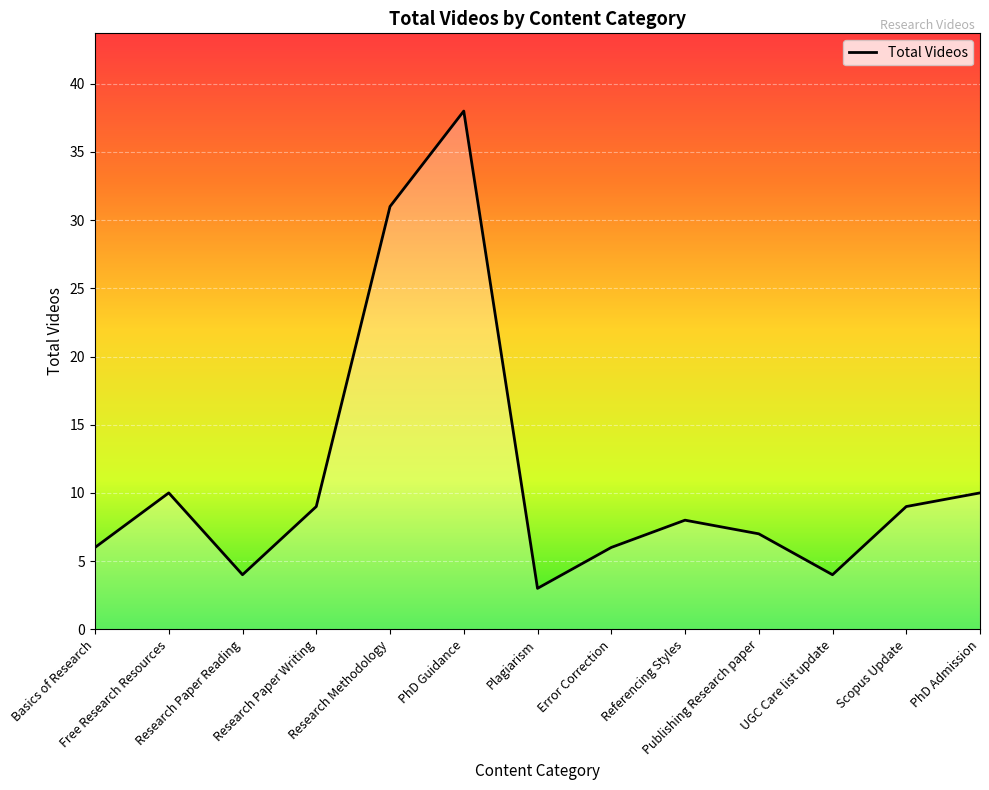

At which category does the data reach its first local valley?

Research Paper Reading